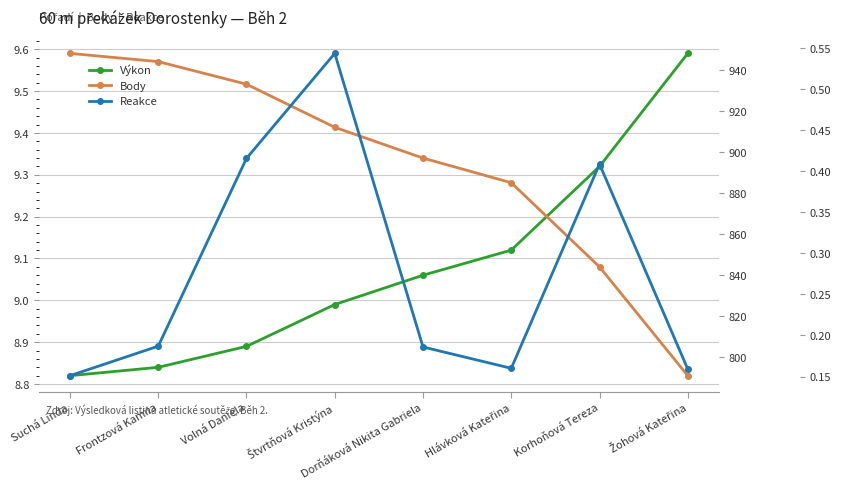

At which label does Body reach its peak?

Suchá Linda